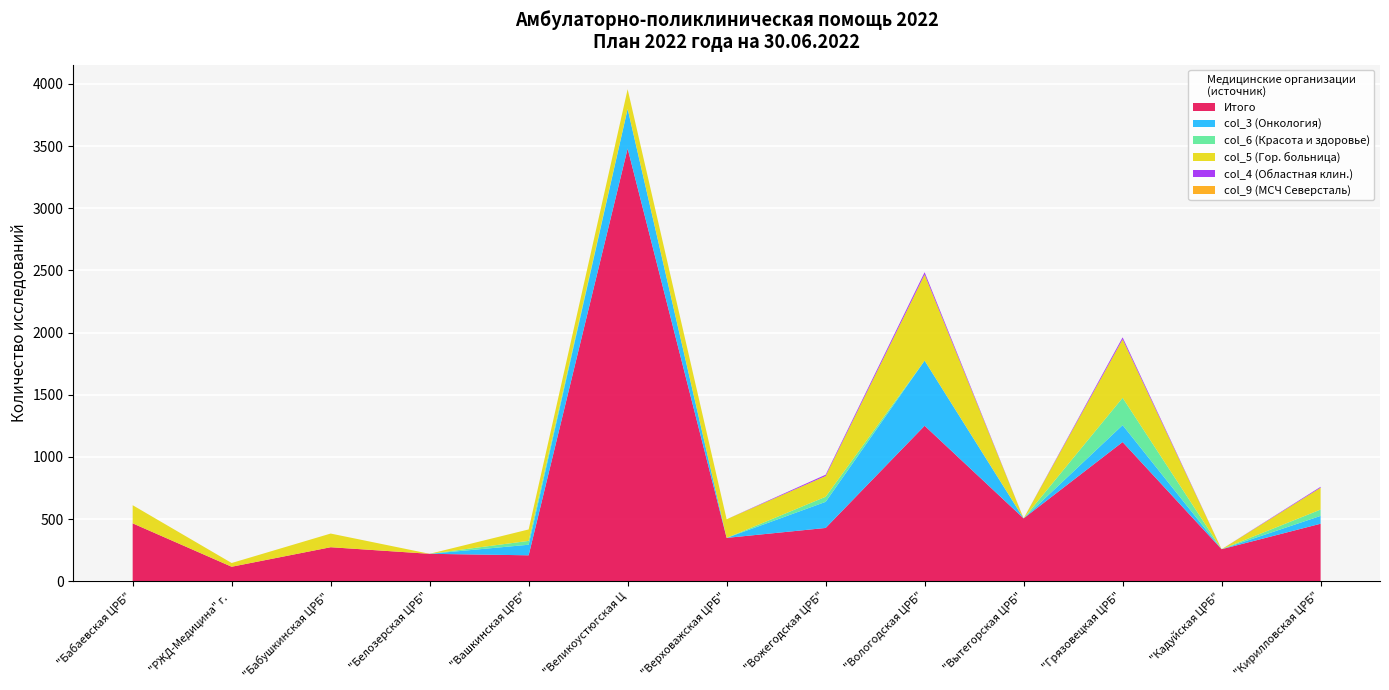

Reading left to right, list all the values displayed in this chart.

Итого: 465	116	273	220	208	3480	348	428	1250	505	1119	257	462
col_3 (Онкология): 0	0	0	0	85	319	0	210	524	0	136	0	63
col_6 (Красота и здоровье): 0	0	0	0	31	0	0	41	0	0	220	0	51
col_5 (Гор. больница): 146	30	110	0	92	158	150	167	693	0	471	0	176
col_4 (Областная клин.): 0	0	0	0	0	0	0	10	18	0	15	0	7
col_9 (МСЧ Северсталь): 0	0	0	0	0	0	0	0	0	0	0	0	0